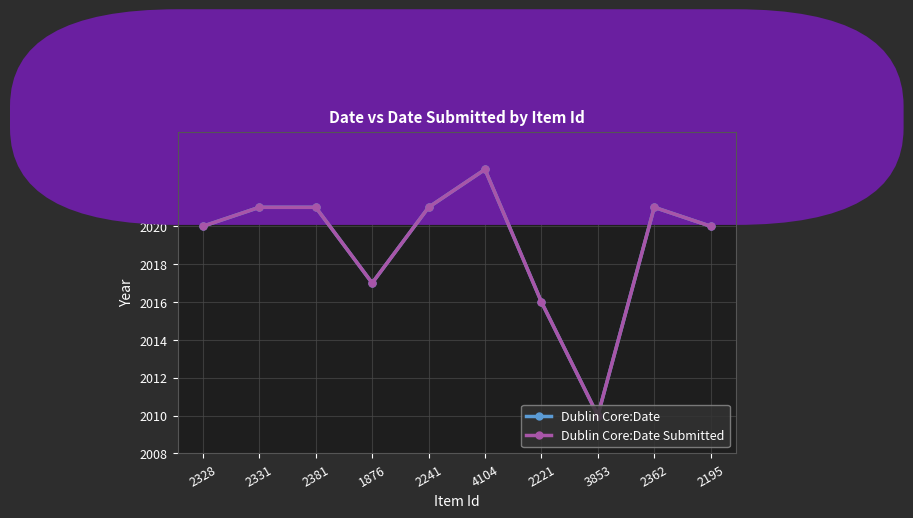

Does the chart have visible grid lines?

Yes